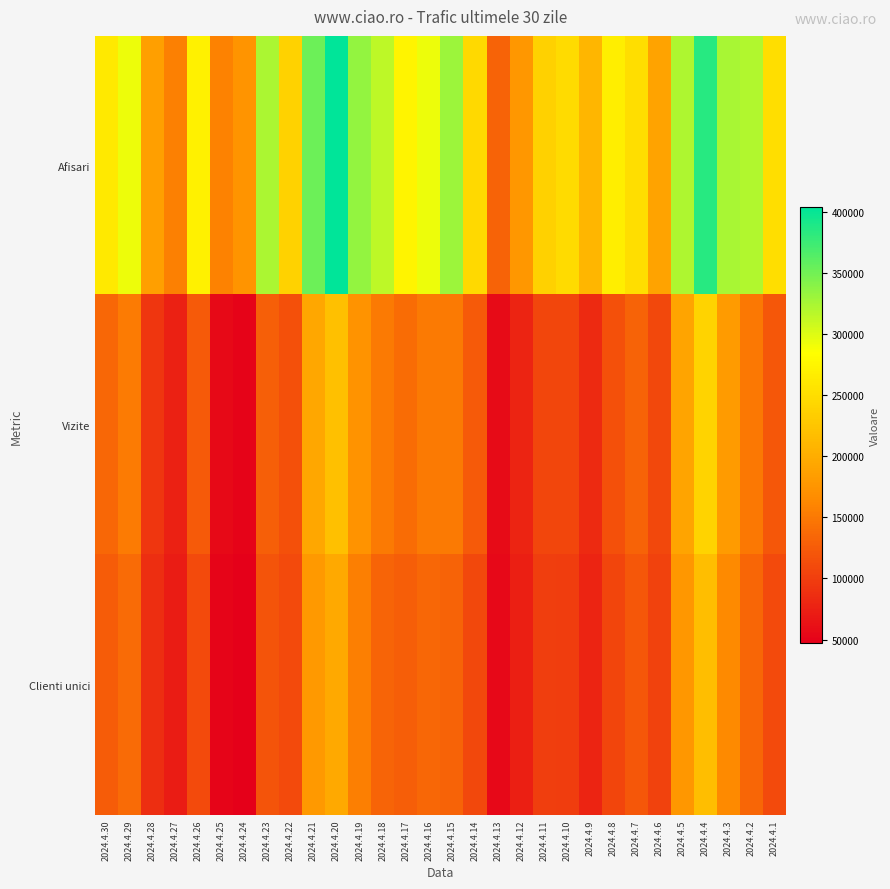

Between 2024.4.18 and 2024.4.12, which is larger?

2024.4.18